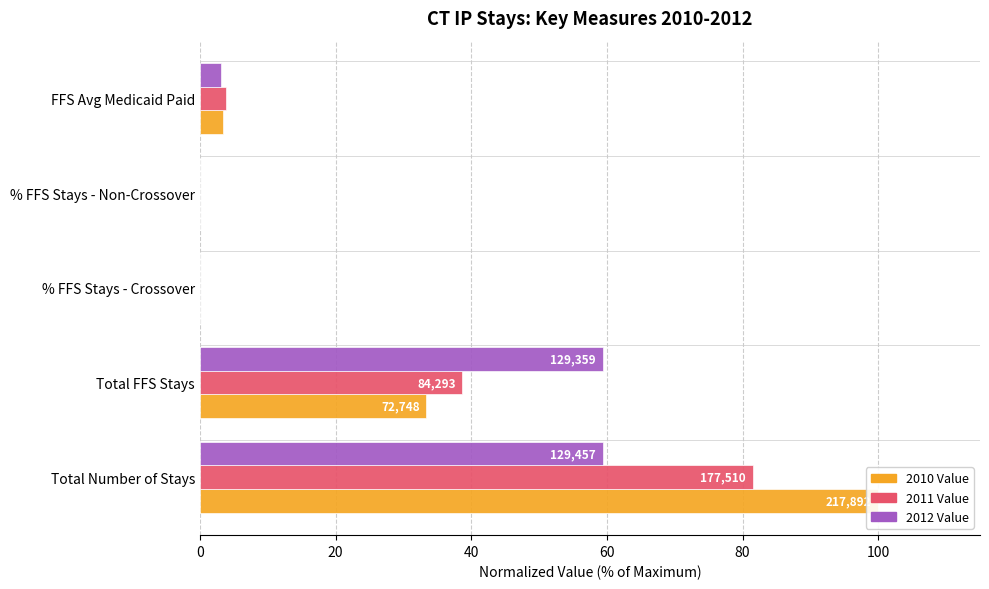

List the series in order of their peak value, lowest first.

2012 Value, 2011 Value, 2010 Value